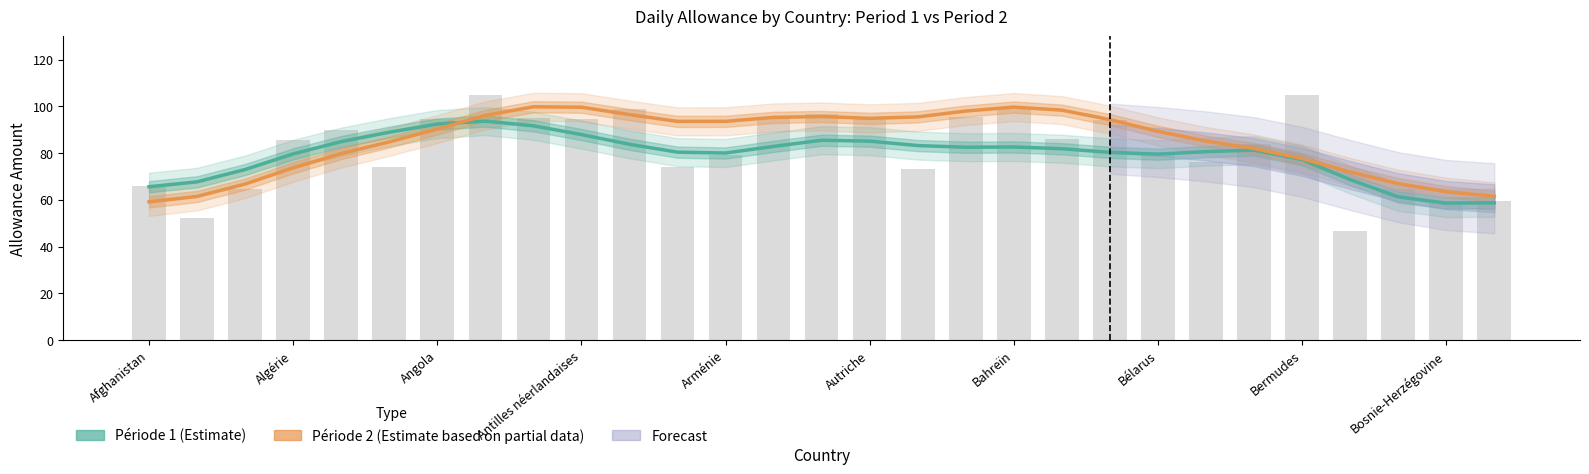

Which series changed the most between 11 and 26?

Période 2 (Estimate partial)